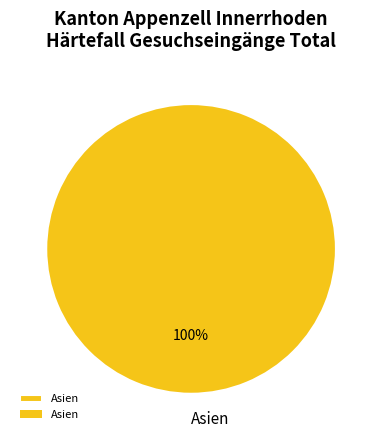

Does Asien account for over 50% of the chart?

Yes